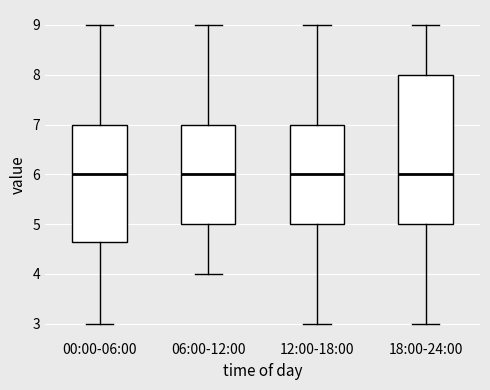

Reading left to right, read every box against the y-axis: the position of its median line, the range the box covers, and the ends of its whiskers. The values are not printed on the chart, so give them approximately, as read against the axis.

00:00-06:00: median 6.0, box 4.7 to 7.0, whiskers 3.0 to 9.0
06:00-12:00: median 6.0, box 5.0 to 7.0, whiskers 4.0 to 9.0
12:00-18:00: median 6.0, box 5.0 to 7.0, whiskers 3.0 to 9.0
18:00-24:00: median 6.0, box 5.0 to 8.0, whiskers 3.0 to 9.0